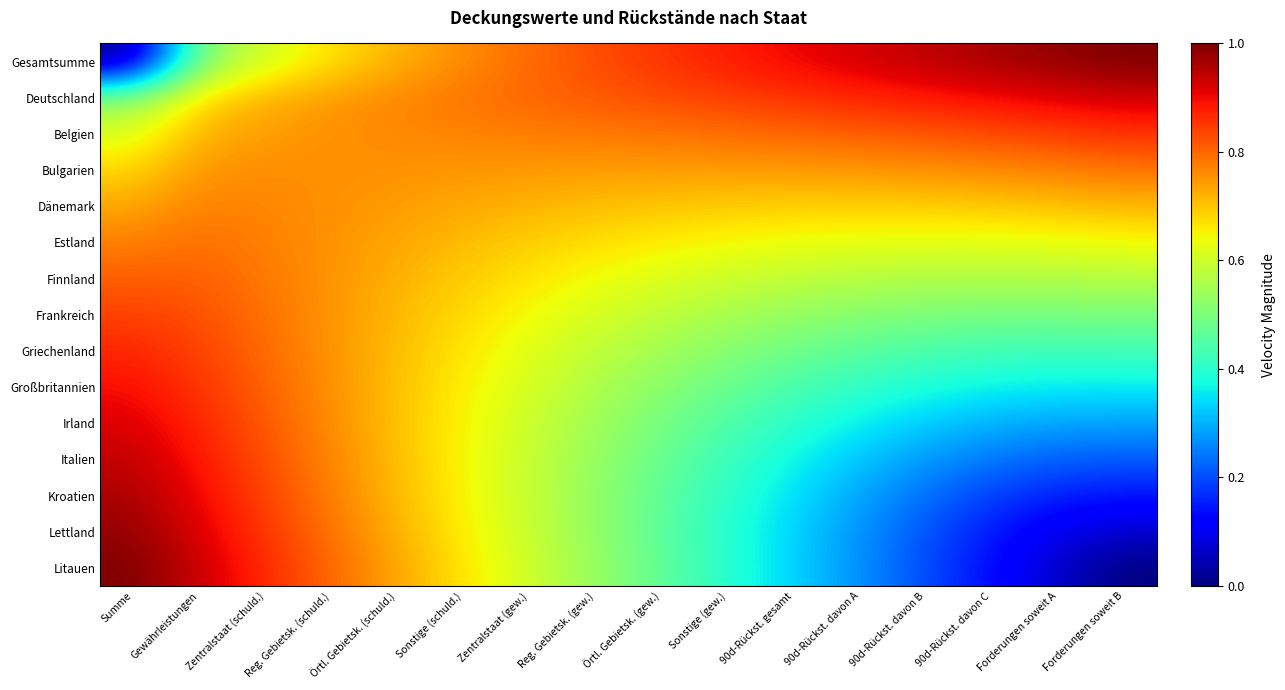

At which category does the chart reach its minimum across all series?

Summe